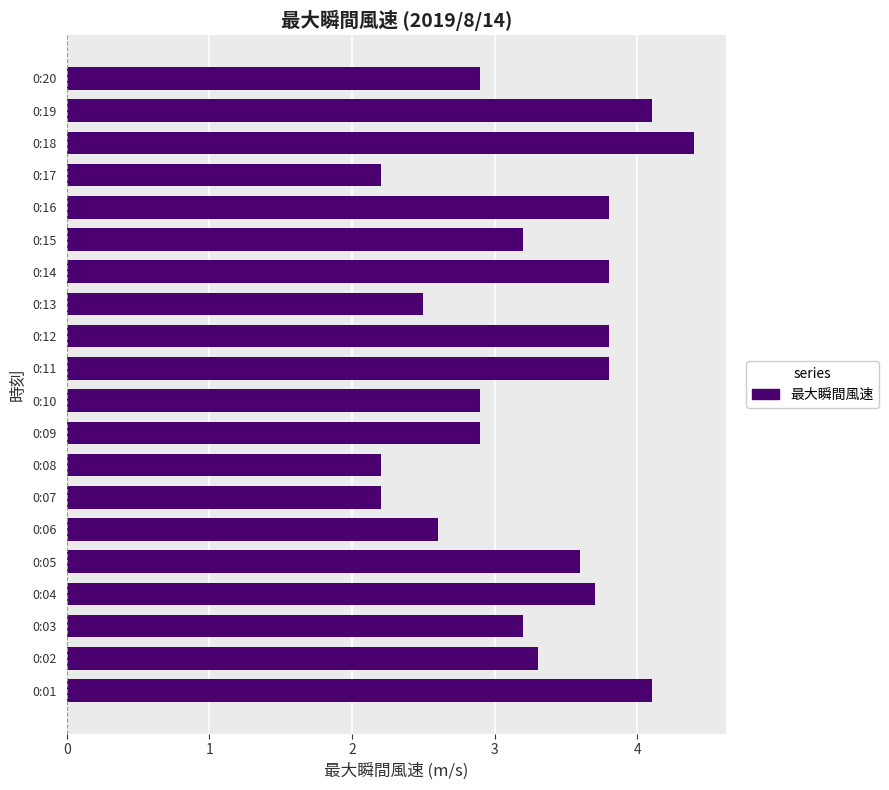

Approximately how many times larger is the value at 0:03 compared to 0:08?

1.5